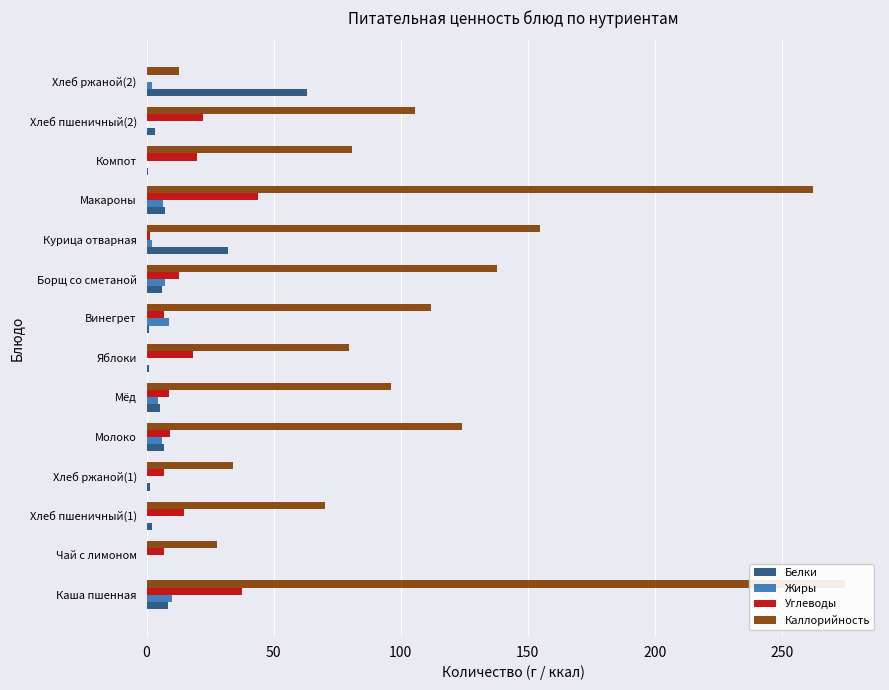

What is the sum of all Жиры values?

48.3